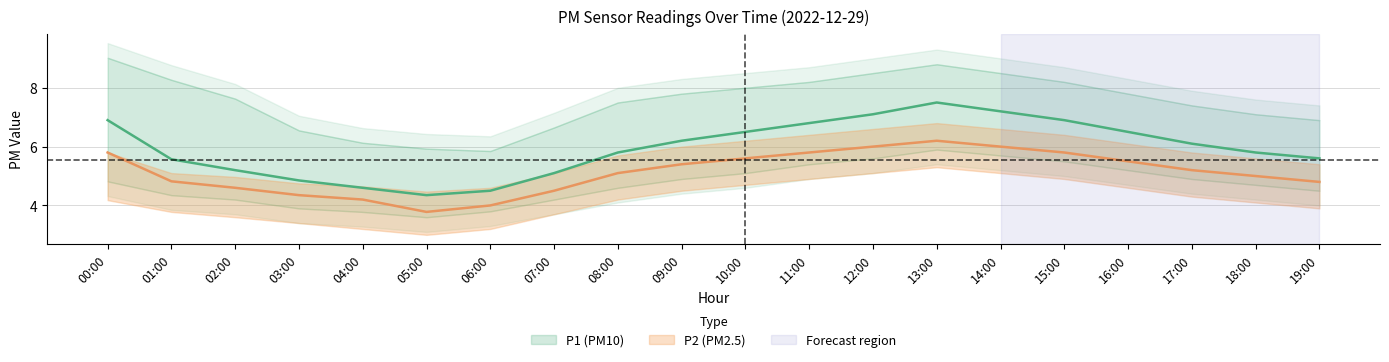

What is the value of the P1 point at the 6th from the left?

4.3